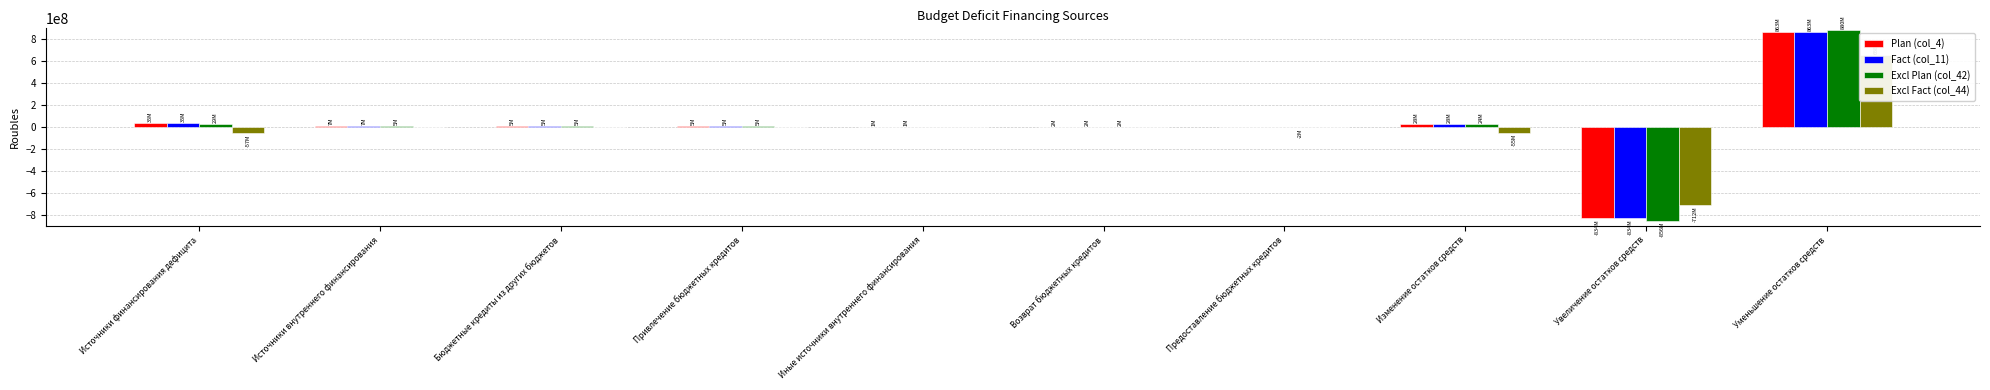

Rank the series by their maximum value, from lowest to highest.

Excl Fact (col_44), Plan (col_4), Fact (col_11), Excl Plan (col_42)